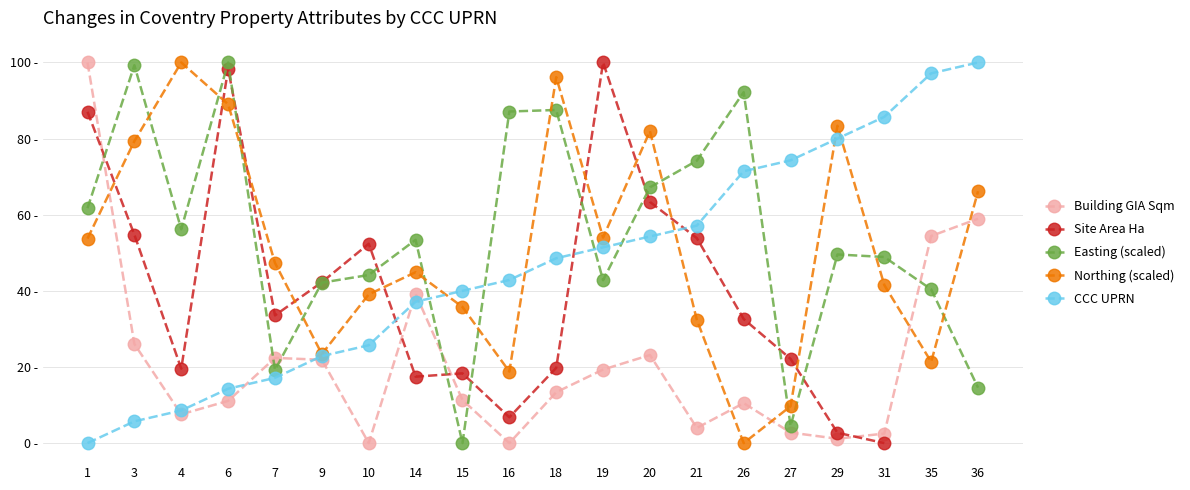

Which series ends up on top after the final intersection of Easting (scaled) and Northing (scaled)?

Northing (scaled)